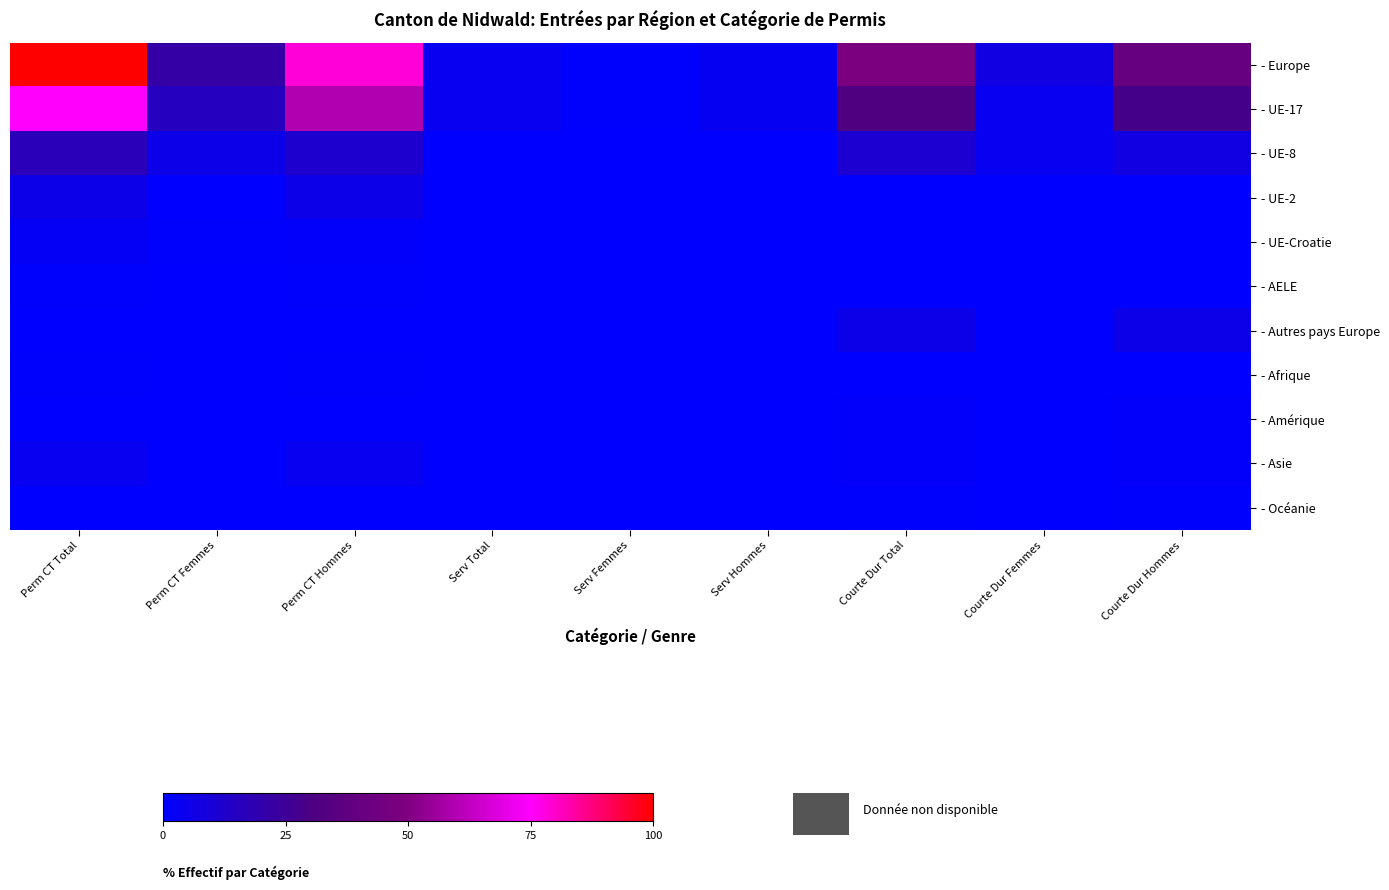

Count the number of categories in the chart.

9